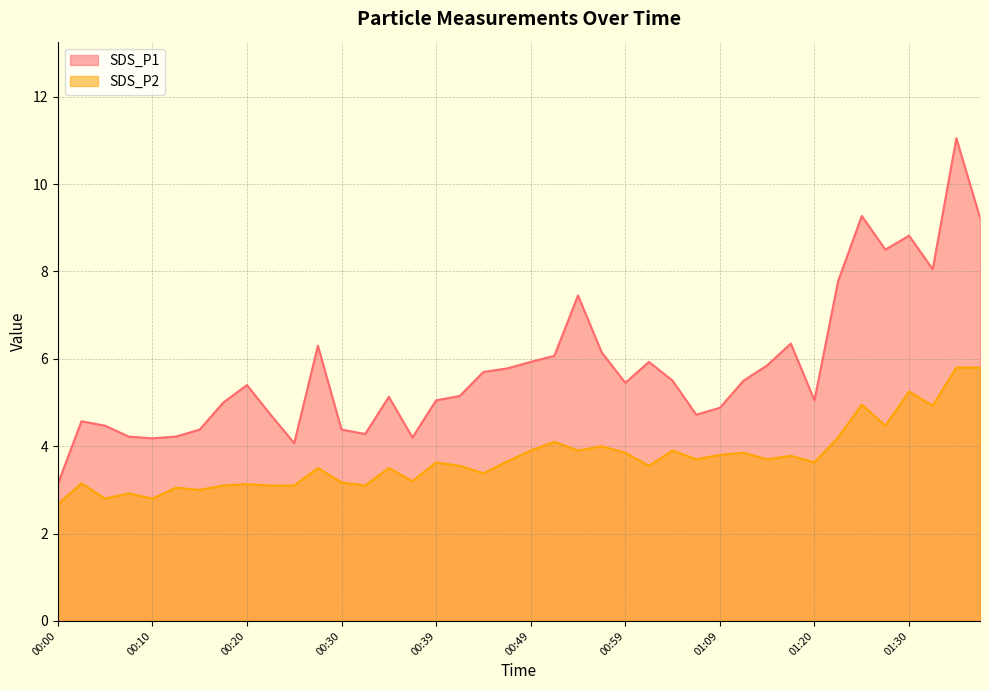

What is the highest value of the SDS_P2 series?

5.8